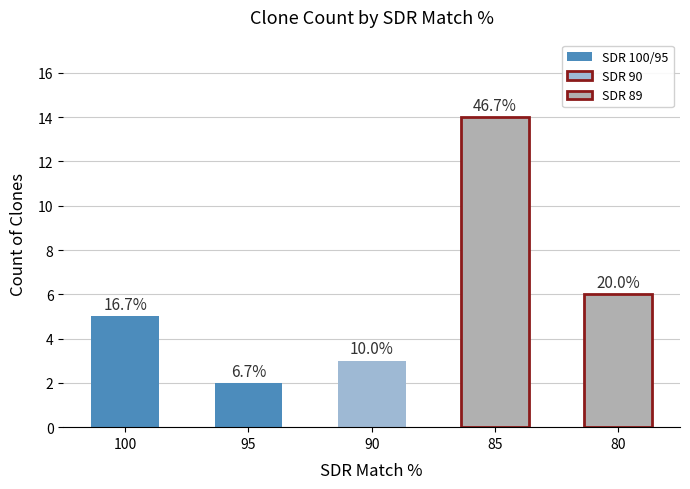

What is the change in value from 95 to 80?

+4